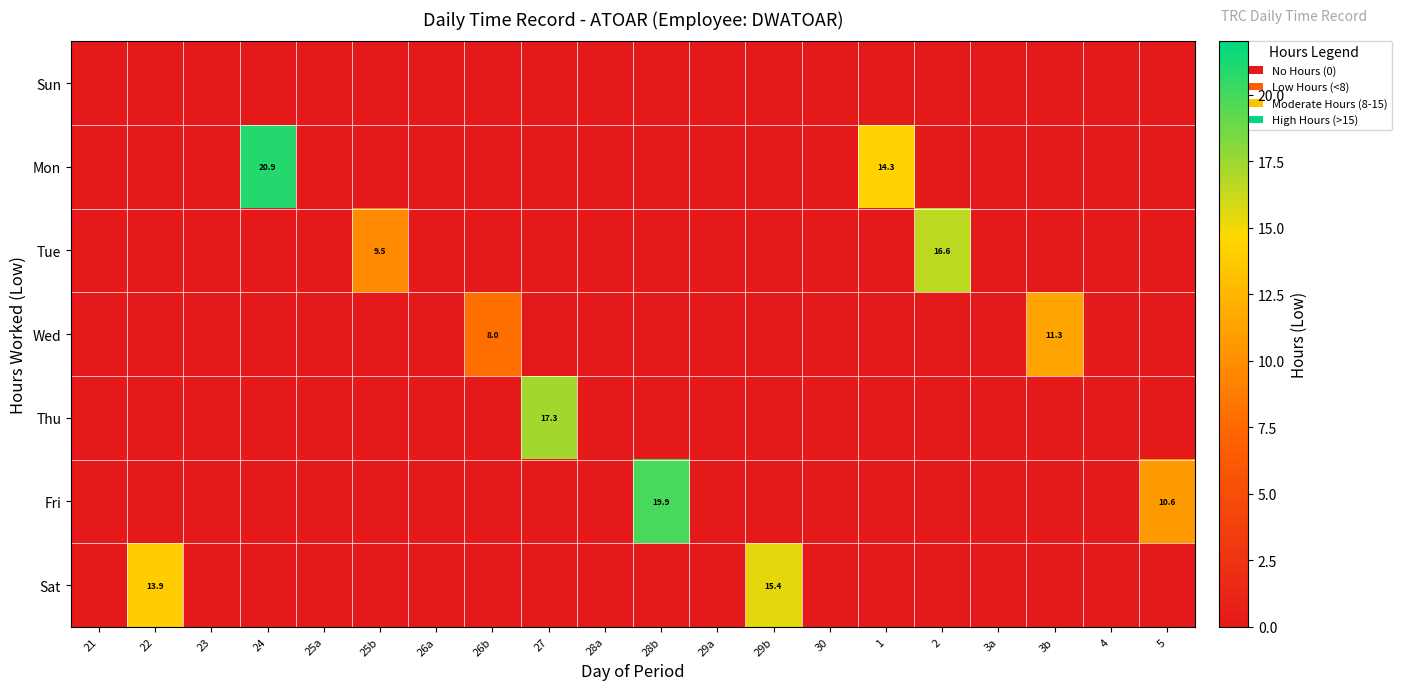

Which label corresponds to the largest value in the chart?

24